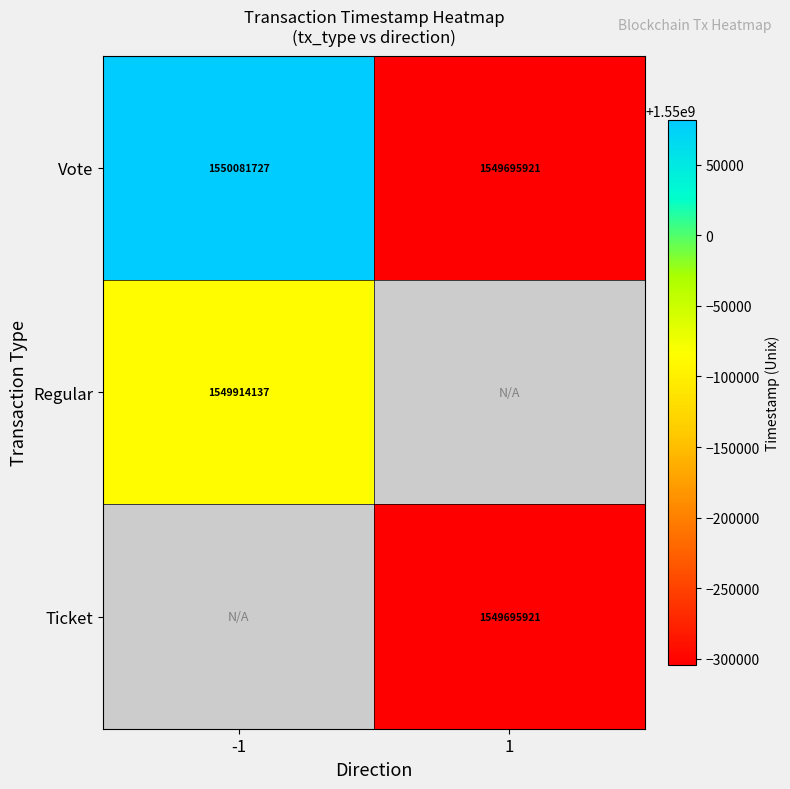

How many Vote values are between 1549695921 and 1550081727?

2